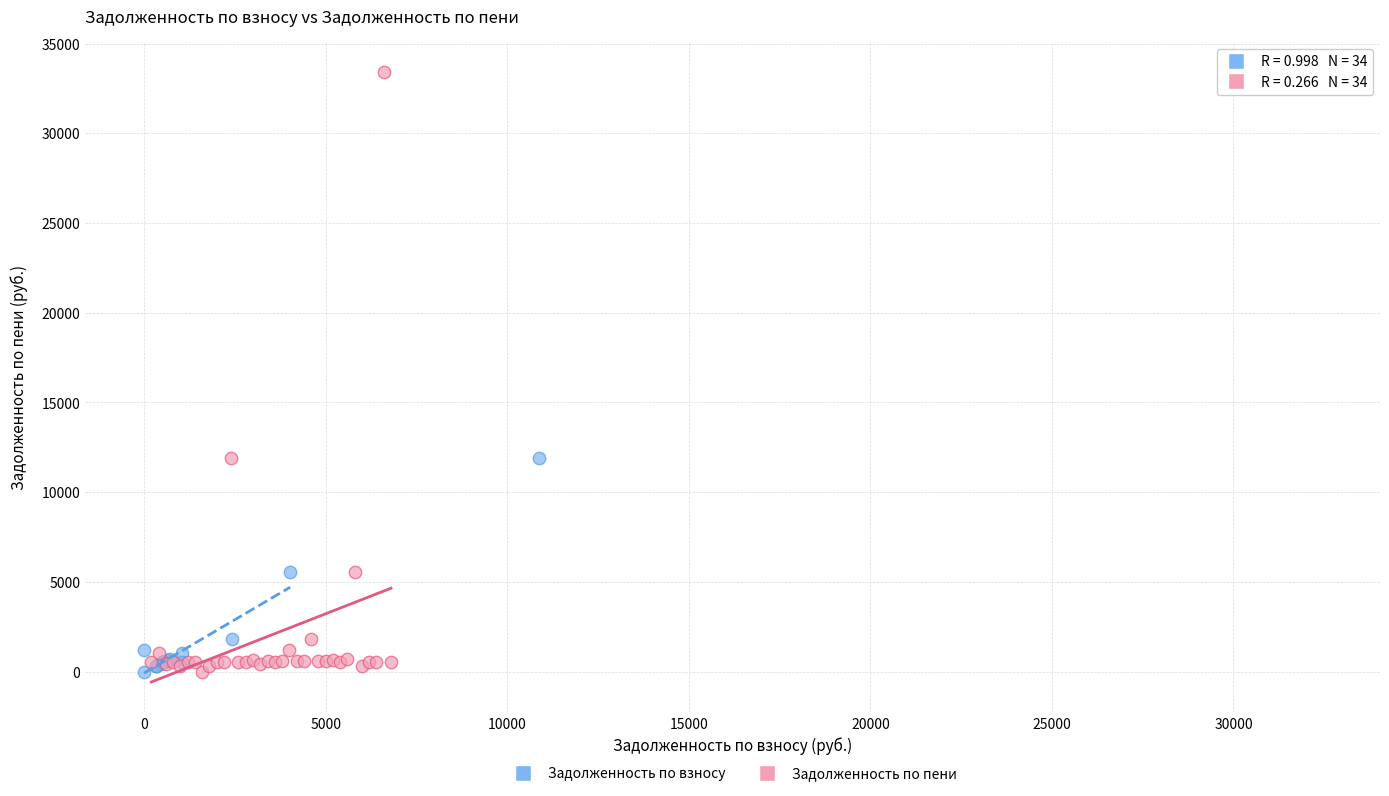

What are all the series names shown in the legend?

Задолженность по взносу, Задолженность по пени